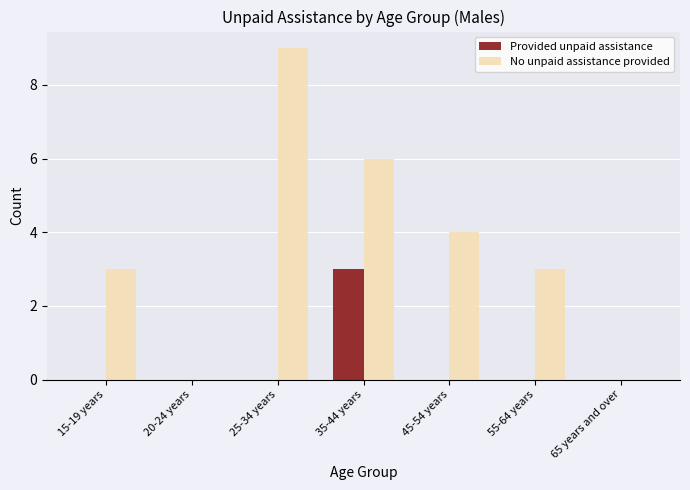

What is the average value of the No unpaid assistance provided series?

4